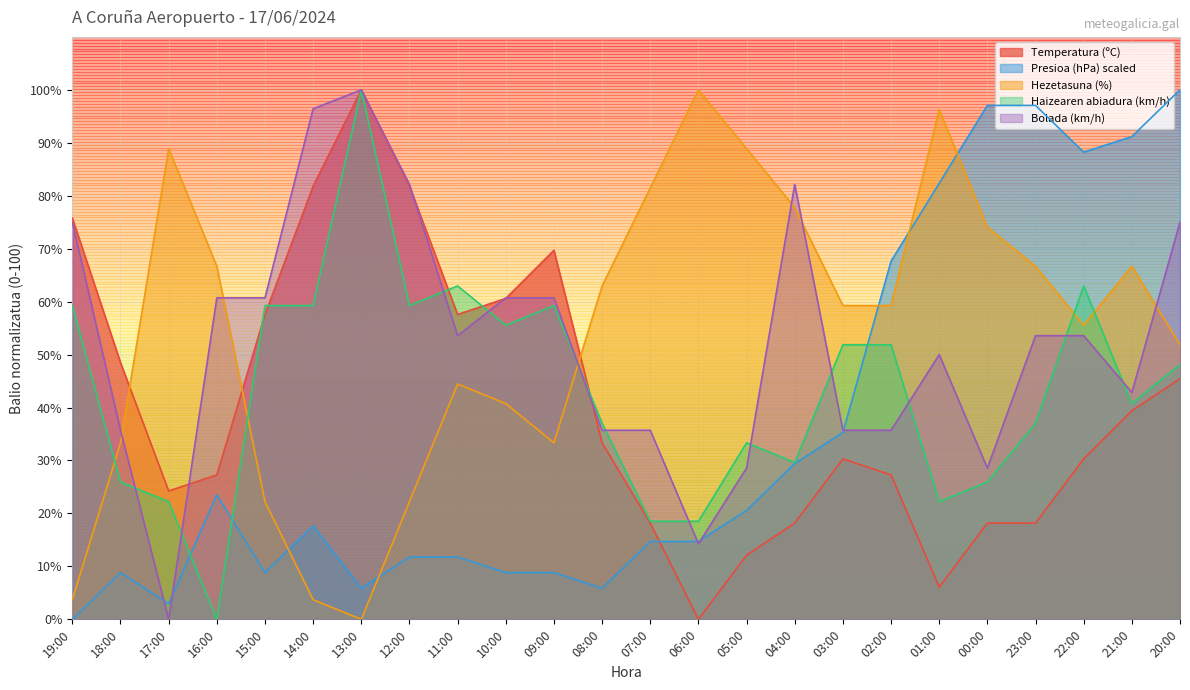

Which category has the highest value across all series?

13:00